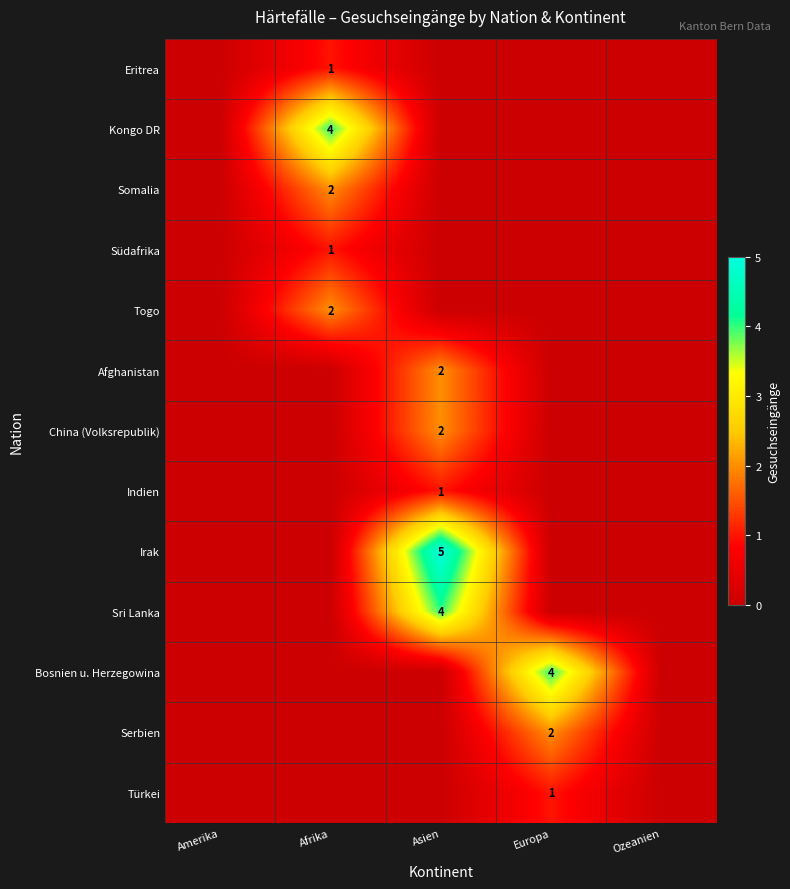

Which category has the highest value across all series?

Asien